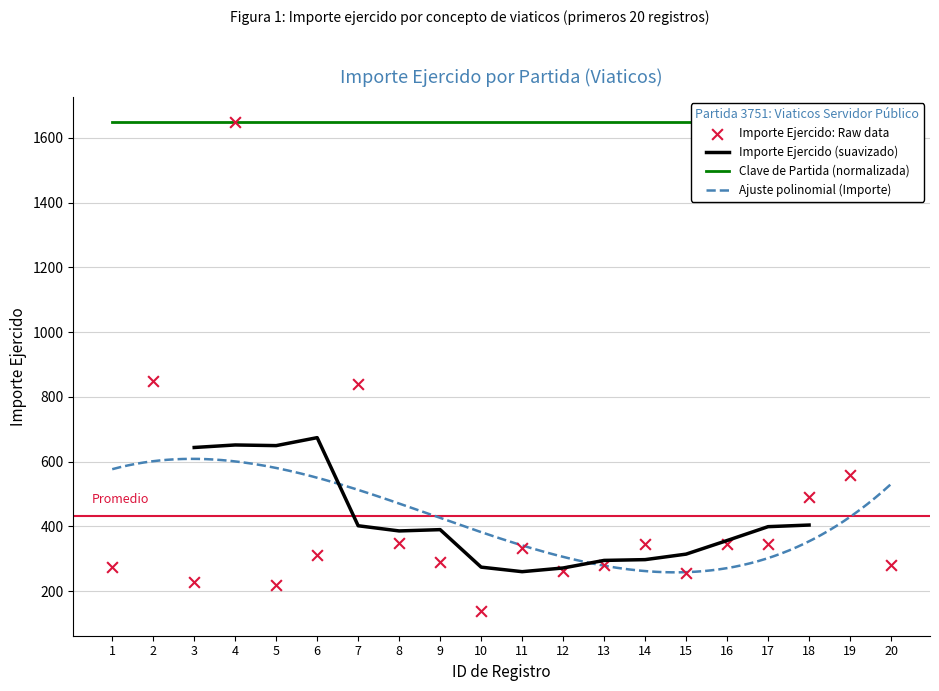

What is the ratio of the value at 16 to the value at 13?

1.2